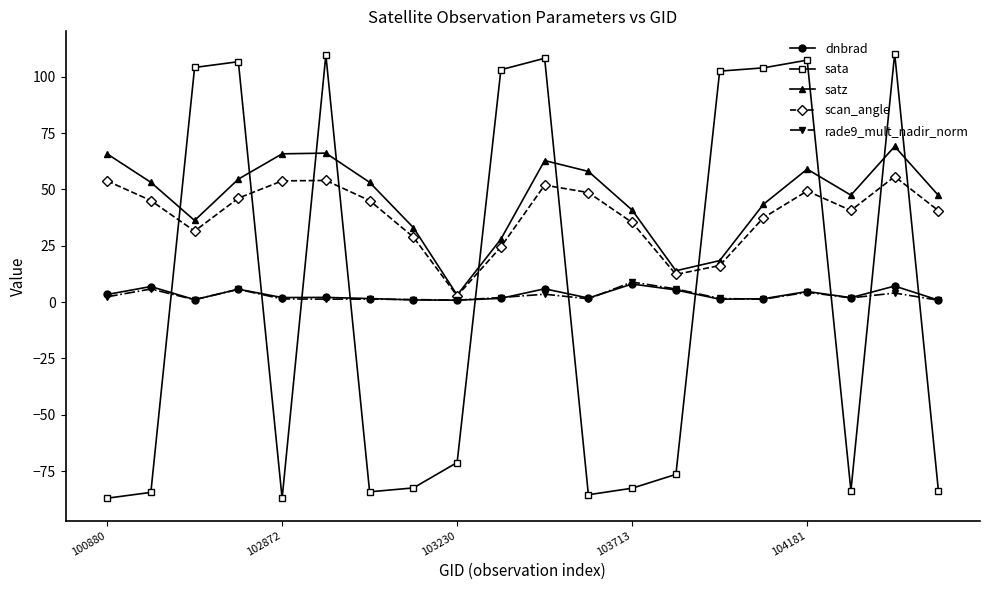

What is the value of the satz point at the 19th from the left?

69.1